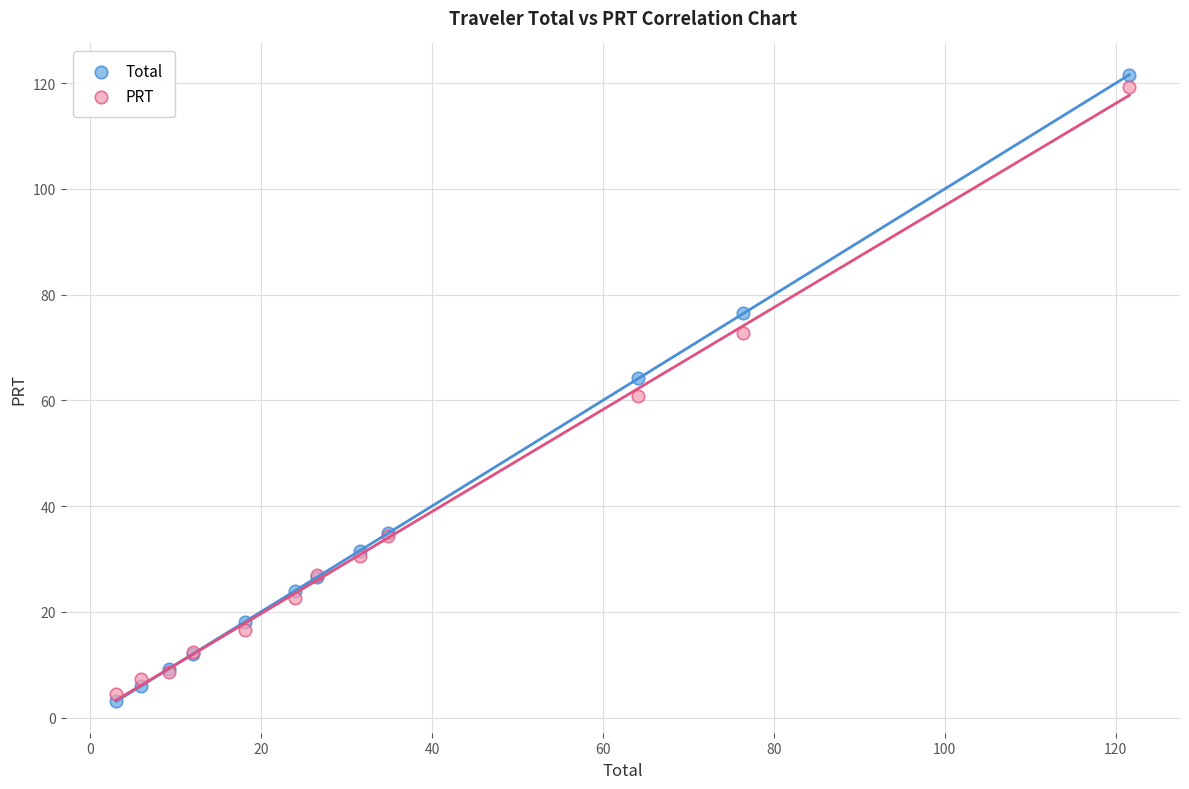

Which series has the largest Y range (max minus min)?

Total